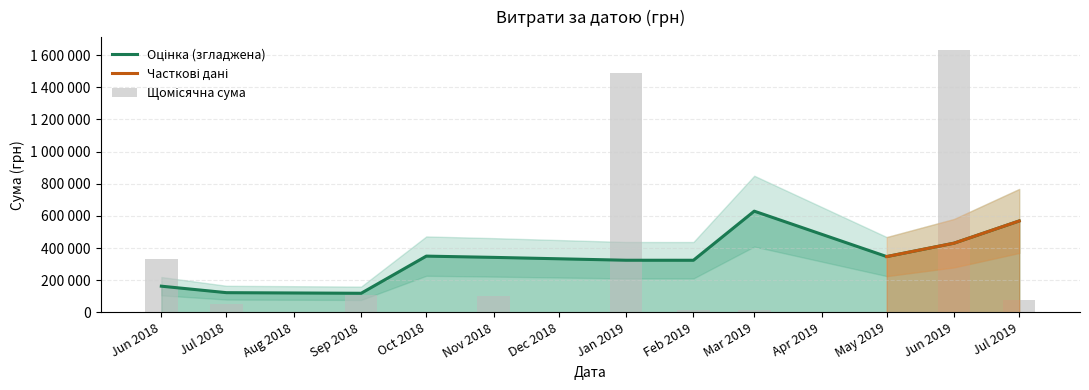

Does the chart contain any negative values?

No